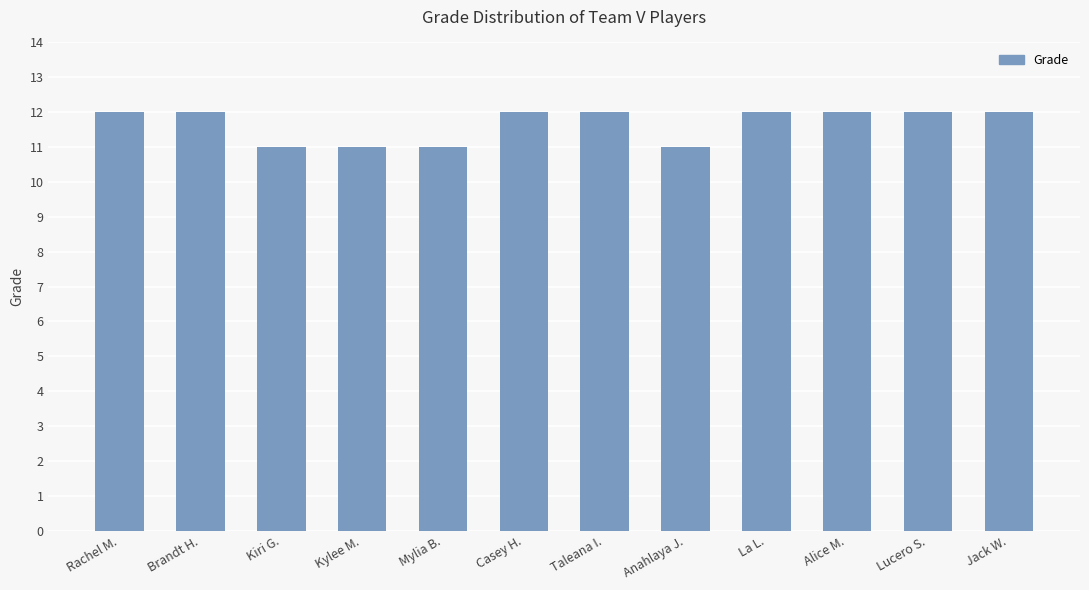

What value does the data have at Taleana I.?

12